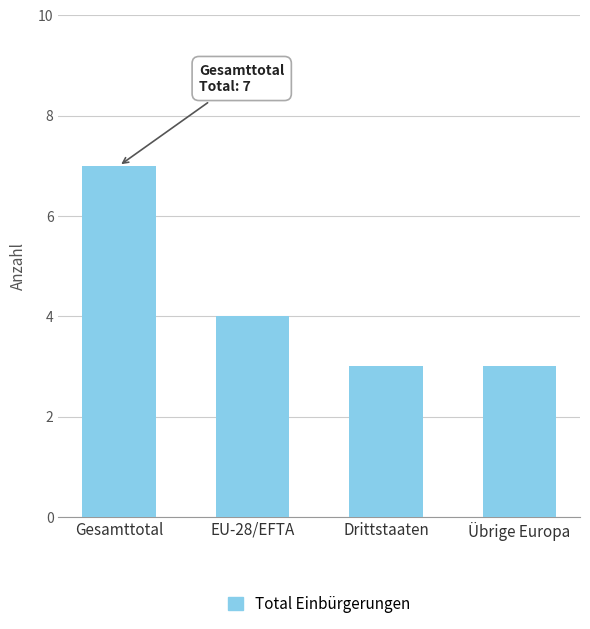

Where is the data nearest to the value 5?

EU-28/EFTA